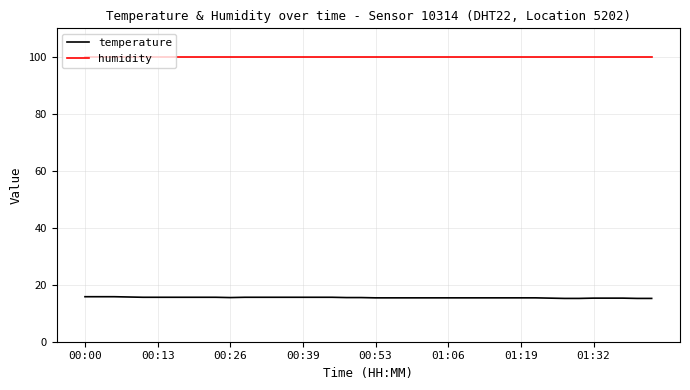

What is the minimum value shown in the chart?

15.2